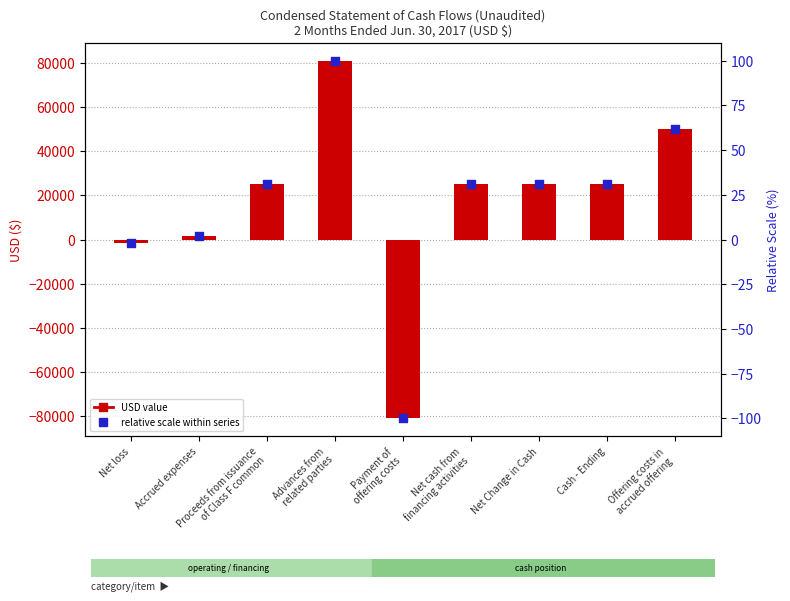

What is the change in value from Accrued expenses to Net Change in Cash?

+23500